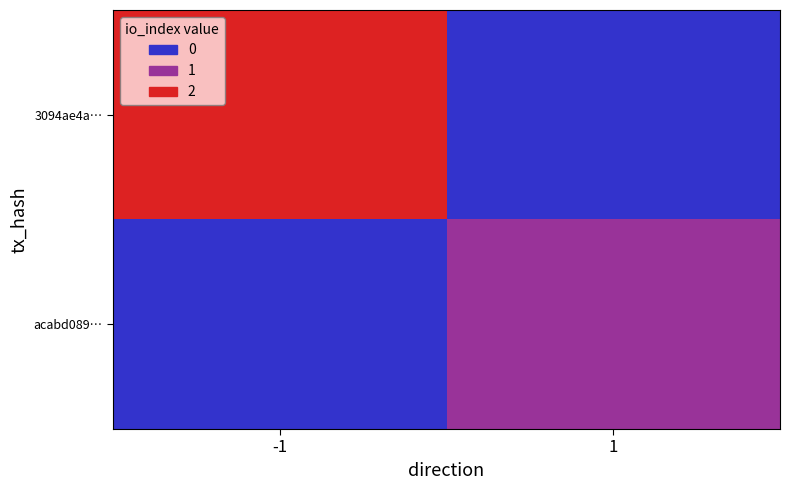

Reading left to right, list all the values displayed in this chart.

3094ae4a…: -1=2	1=0
acabd089…: -1=0	1=1